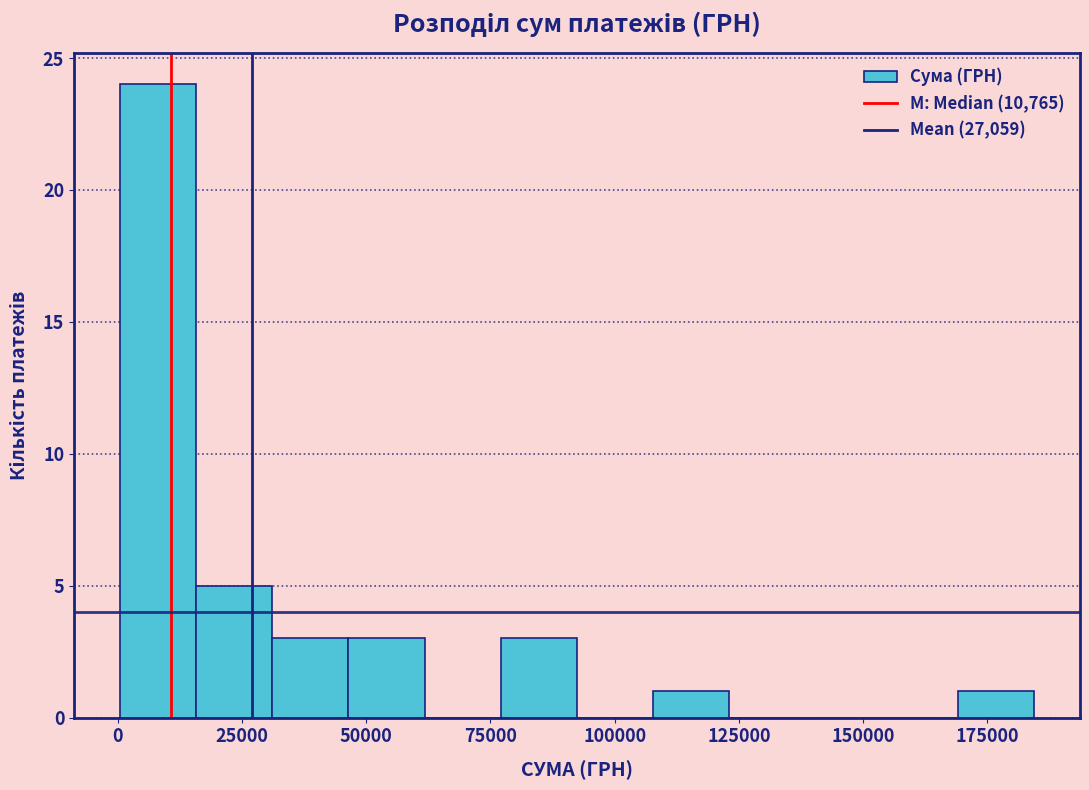

Around what value on the x-axis is the tallest bar? Give the approximate position of its centre, as read against the axis.

10000